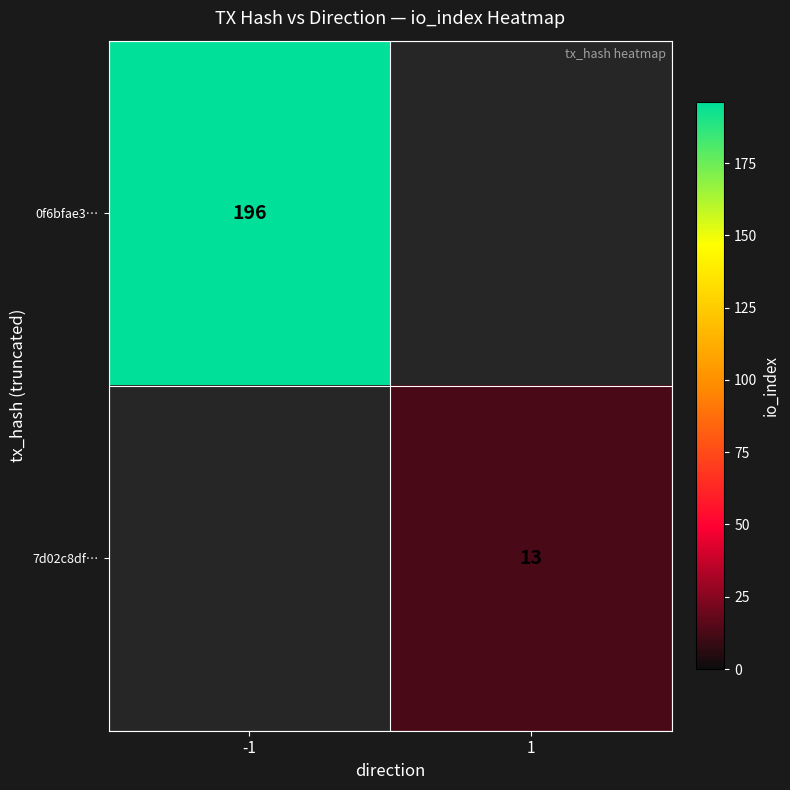

True or false: 0f6bfae3… has a value of 196 at -1.

True